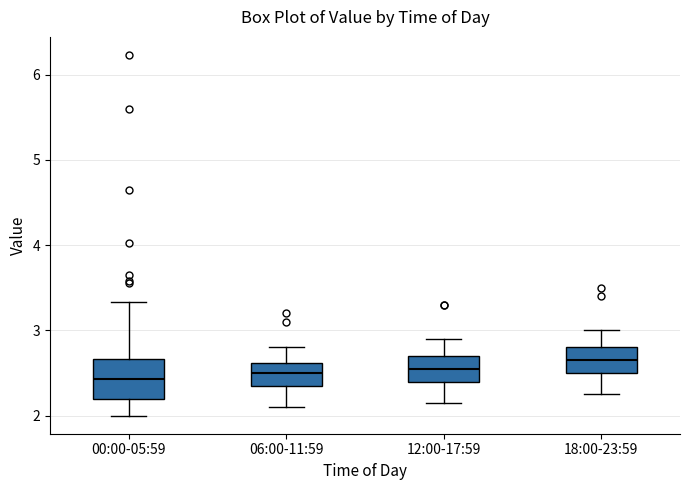

Where is the upper edge of the box for 18:00-23:59 on the y-axis? The values are not printed on the chart, so give them approximately, as read against the axis.

2.8